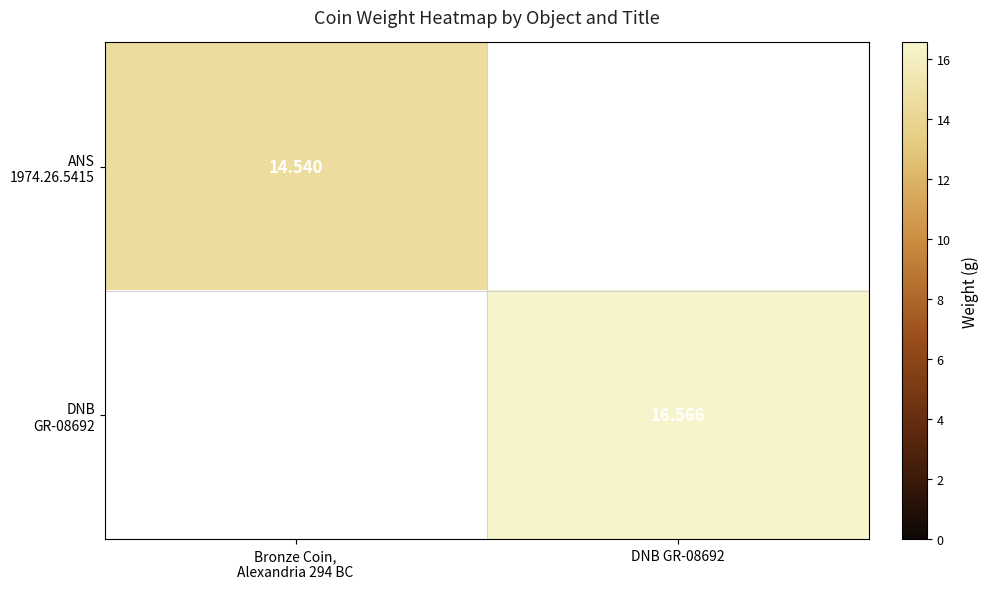

The DNB GR-08692 series shows 0.0 at Bronze Coin, Alexandria 294 BC. True or false?

True